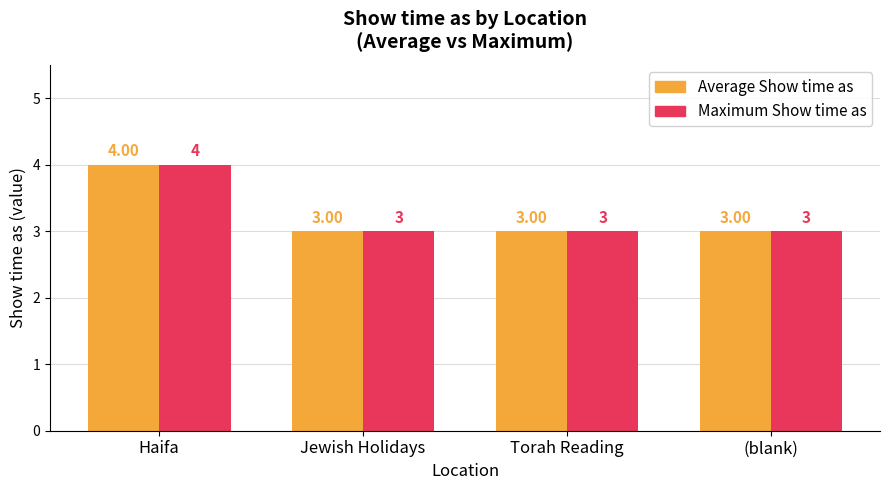

Reading left to right, what are all the values shown in this chart?

Average Show time as: Haifa=4	Jewish Holidays=3	Torah Reading=3	(blank)=3
Maximum Show time as: Haifa=4	Jewish Holidays=3	Torah Reading=3	(blank)=3